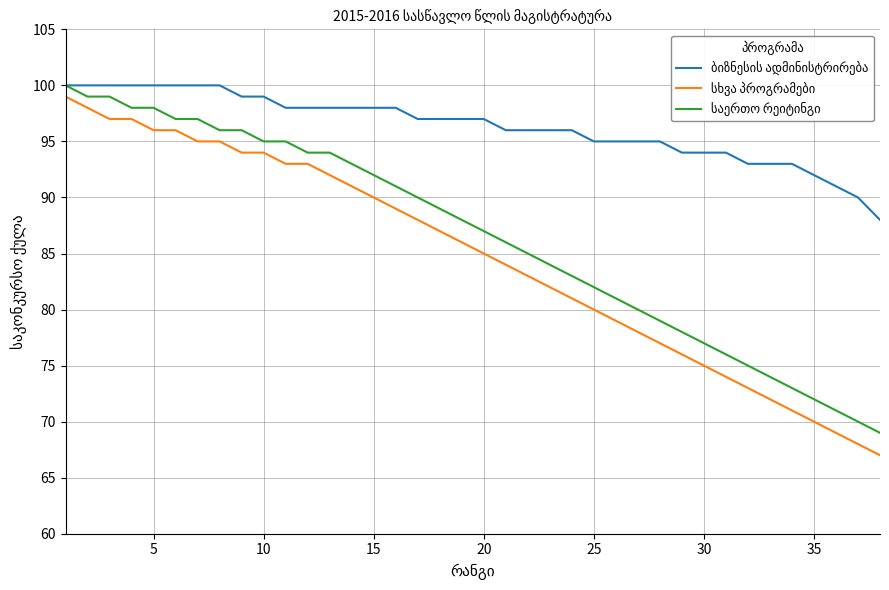

What is the maximum value shown in the chart?

100